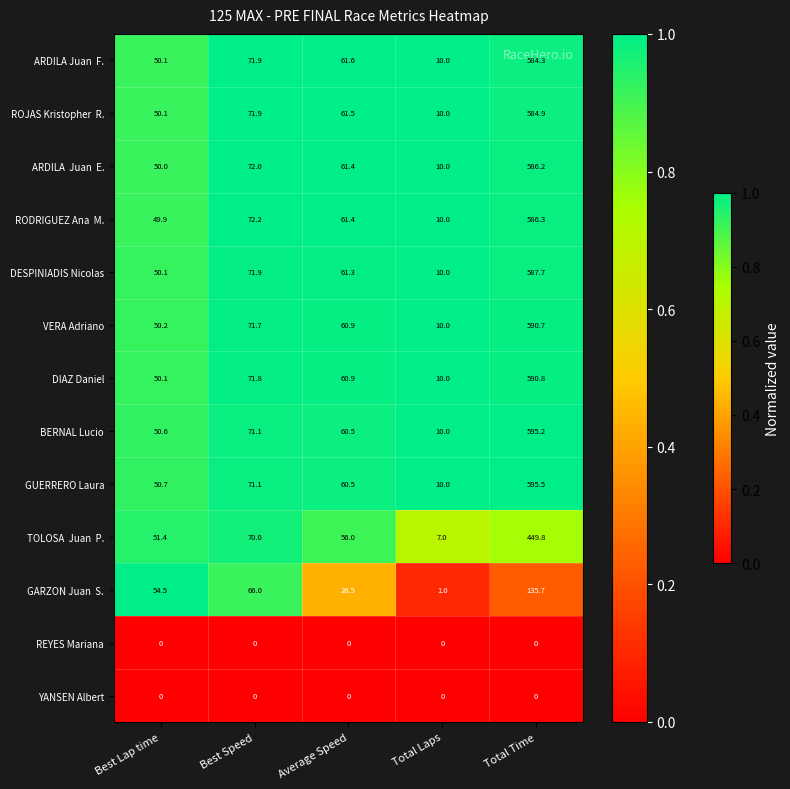

Where does the DESPINIADIS Nicolas series first go above 61?

Best Speed